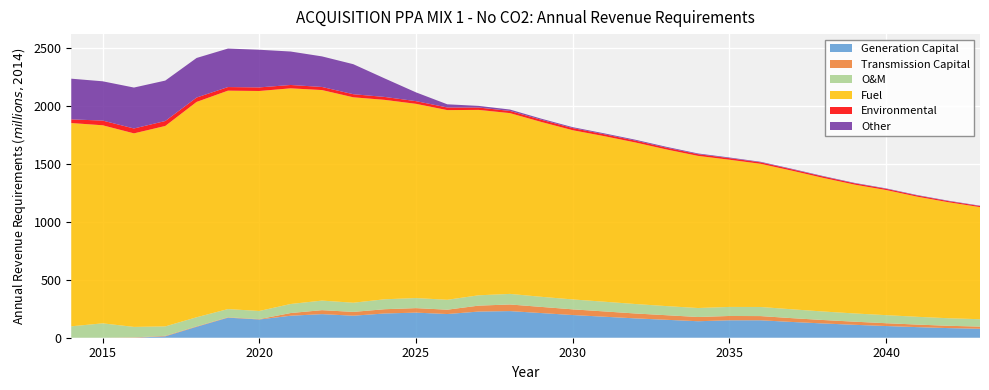

Reading left to right, transcribe all the data shown in this chart.

Generation Capital: 0.0	0.0	0.0	12.1	94.6	173.3	157.6	190.1	203.7	190.3	209.4	216.9	204.6	226.1	230.1	213.0	196.1	181.6	167.1	154.9	142.5	150.7	150.6	136.2	123.2	111.6	101.1	91.6	83.0	77.5
Transmission Capital: 0.0	0.0	2.8	4.3	3.9	3.6	3.2	23.2	34.4	32.8	36.8	38.9	37.6	51.2	57.2	53.2	49.2	45.8	42.4	39.5	36.6	37.1	36.3	32.9	29.8	26.9	24.3	22.0	19.9	18.8
O&M: 98.6	124.3	90.7	81.4	78.3	70.6	70.1	78.2	82.6	79.3	85.9	87.0	85.5	89.2	91.4	87.3	85.7	83.9	81.7	78.7	77.6	78.2	78.6	76.5	73.5	71.1	69.6	67.1	65.2	63.7
Fuel: 1755.9	1711.0	1671.8	1731.5	1860.1	1886.7	1900.3	1862.9	1818.7	1774.6	1722.6	1677.8	1638.4	1601.6	1561.5	1510.3	1461.7	1430.4	1395.6	1352.9	1314.2	1271.7	1236.6	1197.2	1153.9	1112.8	1080.8	1037.5	1001.7	968.3
Environmental: 31.7	40.6	42.2	42.7	37.9	31.2	31.1	29.0	26.7	26.6	25.2	23.2	22.7	20.3	18.9	19.1	18.7	16.5	15.9	15.3	14.7	13.6	12.7	11.9	11.9	11.3	10.7	10.3	9.8	9.1
Other: 351.5	339.4	353.6	349.2	341.8	332.4	325.2	289.0	264.1	259.3	160.1	75.9	27.5	14.3	12.0	9.2	7.8	7.7	7.8	7.4	6.2	5.7	4.9	4.5	4.1	3.8	3.6	3.7	3.5	3.2